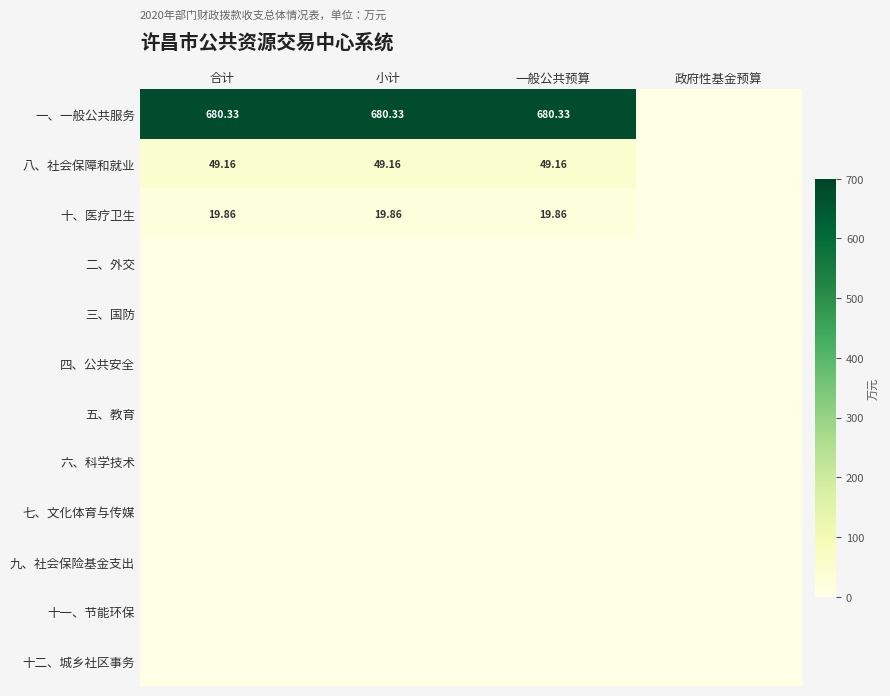

How many positive values does the 一、一般公共服务 series have?

3